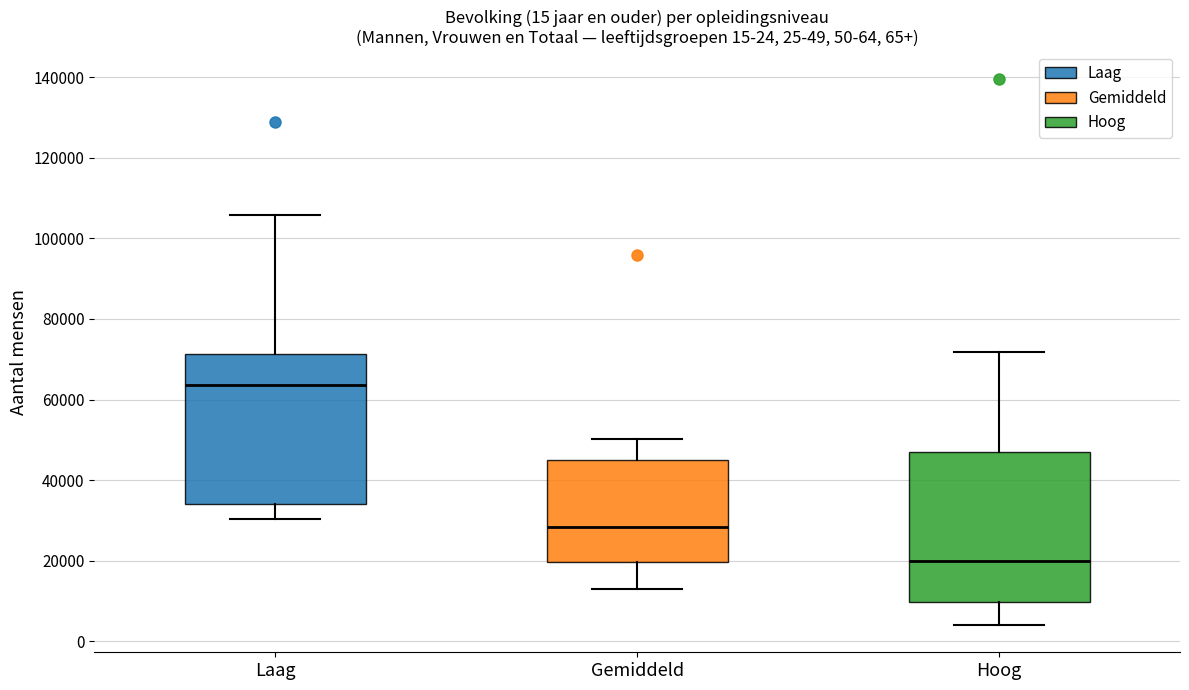

Which box has the lowest median line?

Hoog